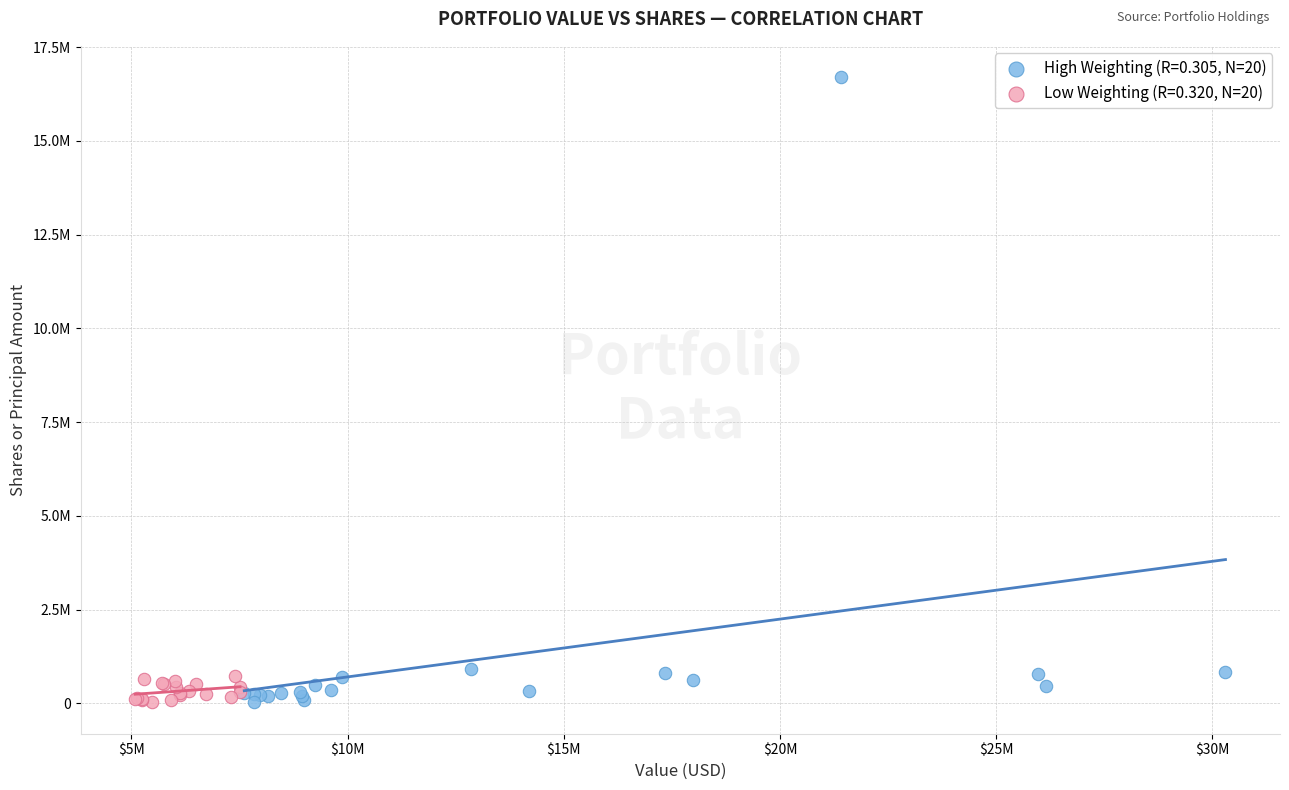

What are all the series names shown in the legend?

High Weighting (R=0.305, N=20), Low Weighting (R=0.320, N=20)